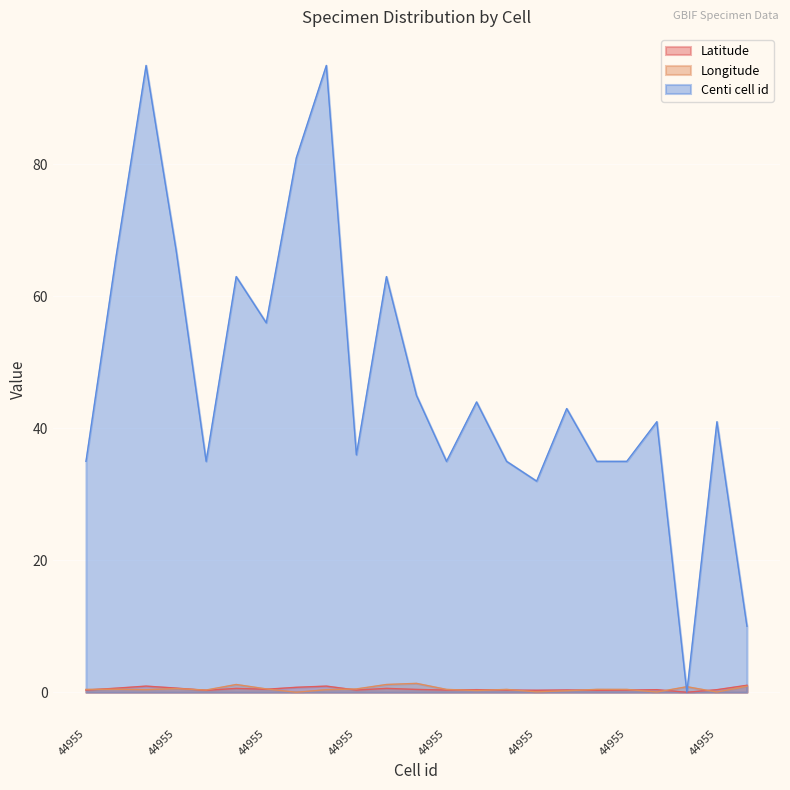

How many values in the Longitude series exceed 0?

22